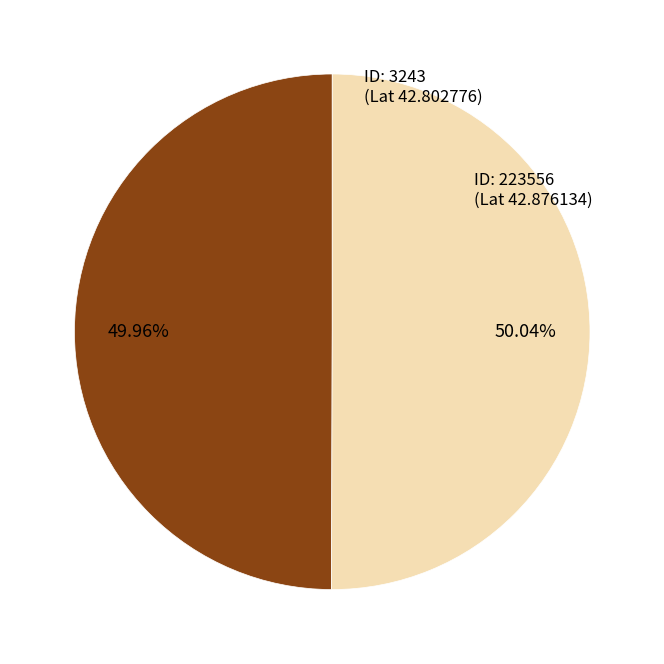

Is there any slice that represents more than half of the pie?

Yes